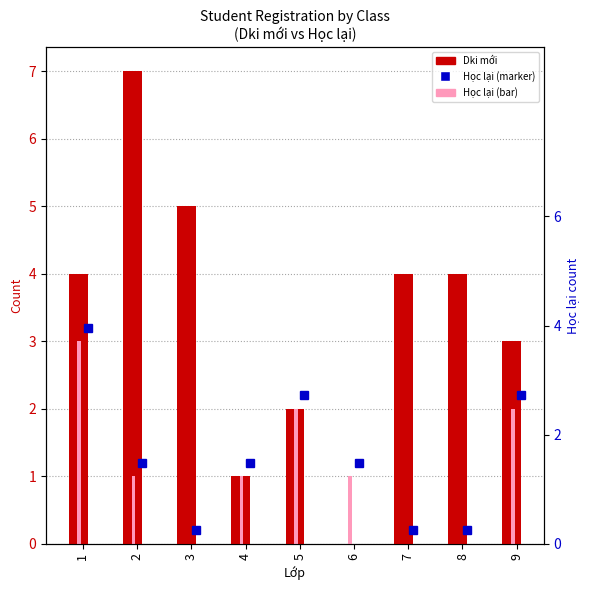

List the series in order of their peak value, highest first.

Dki mới, Học lại